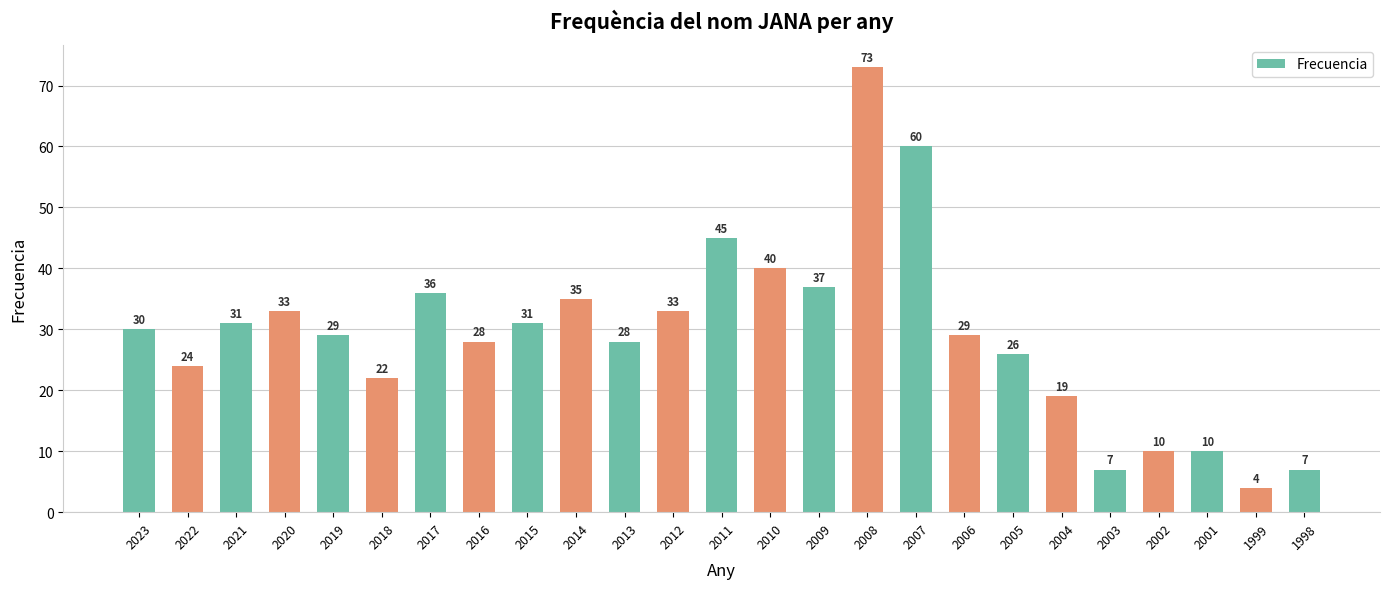

Reading left to right, what are all the values shown in this chart?

30	24	31	33	29	22	36	28	31	35	28	33	45	40	37	73	60	29	26	19	7	10	10	4	7